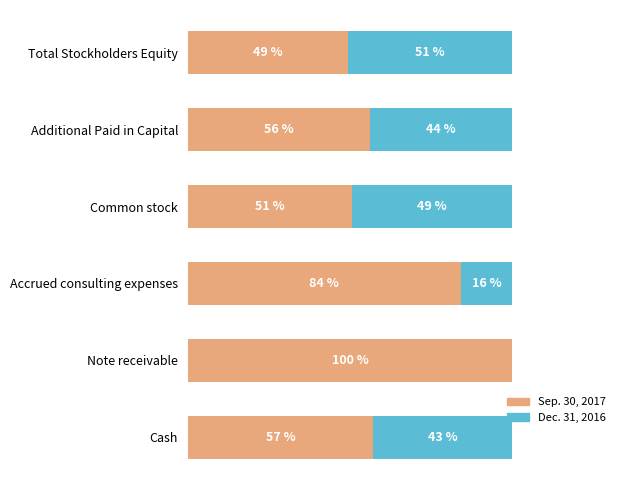

Which category has the highest value in the Sep. 30, 2017 series?

Note receivable